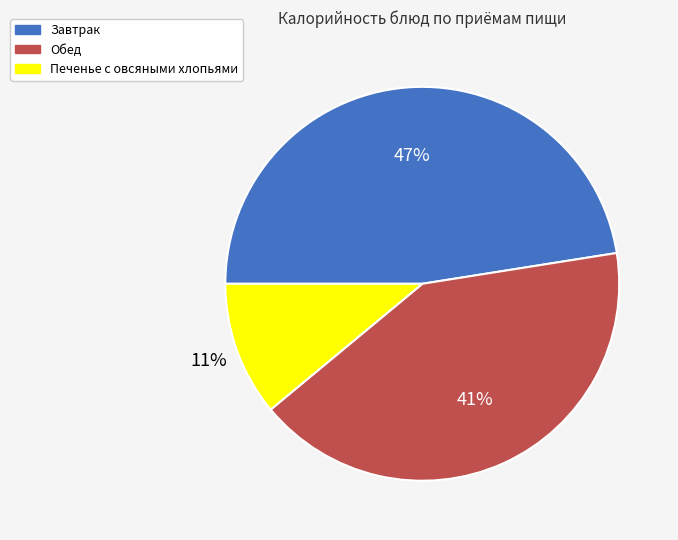

Is there any slice that represents more than half of the pie?

No